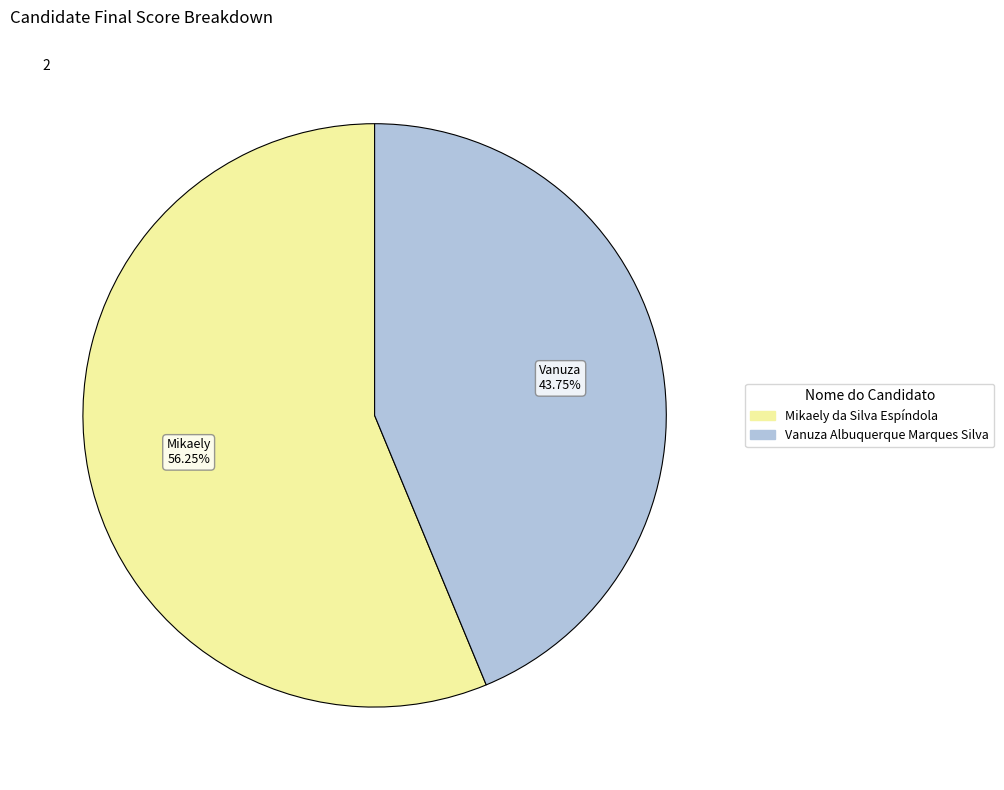

True or false: Mikaely da Silva Espíndola accounts for 56% of the total.

True